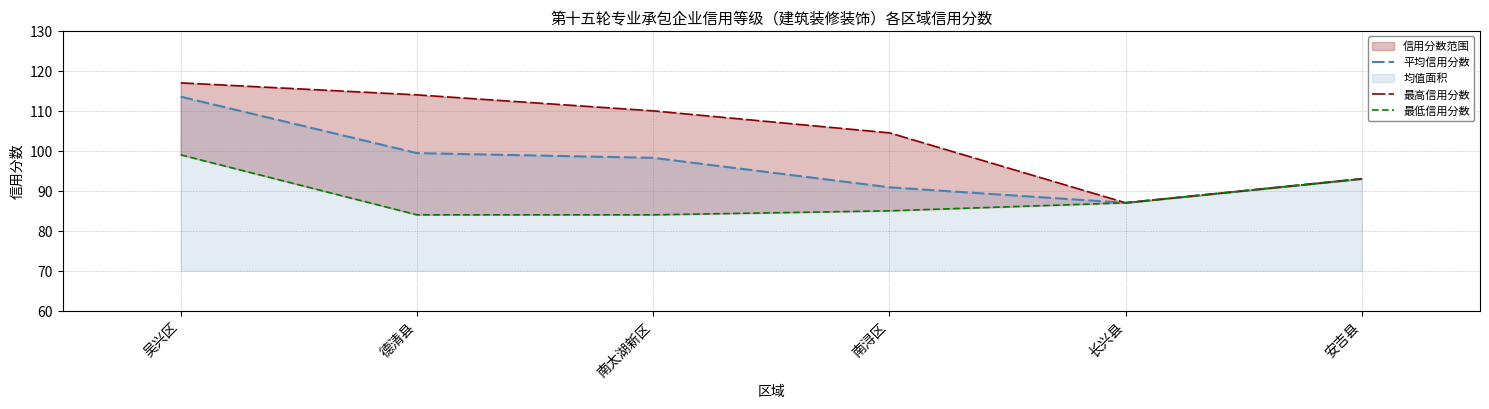

True or false: 最低信用分数 and 最高信用分数 cross at least once.

False